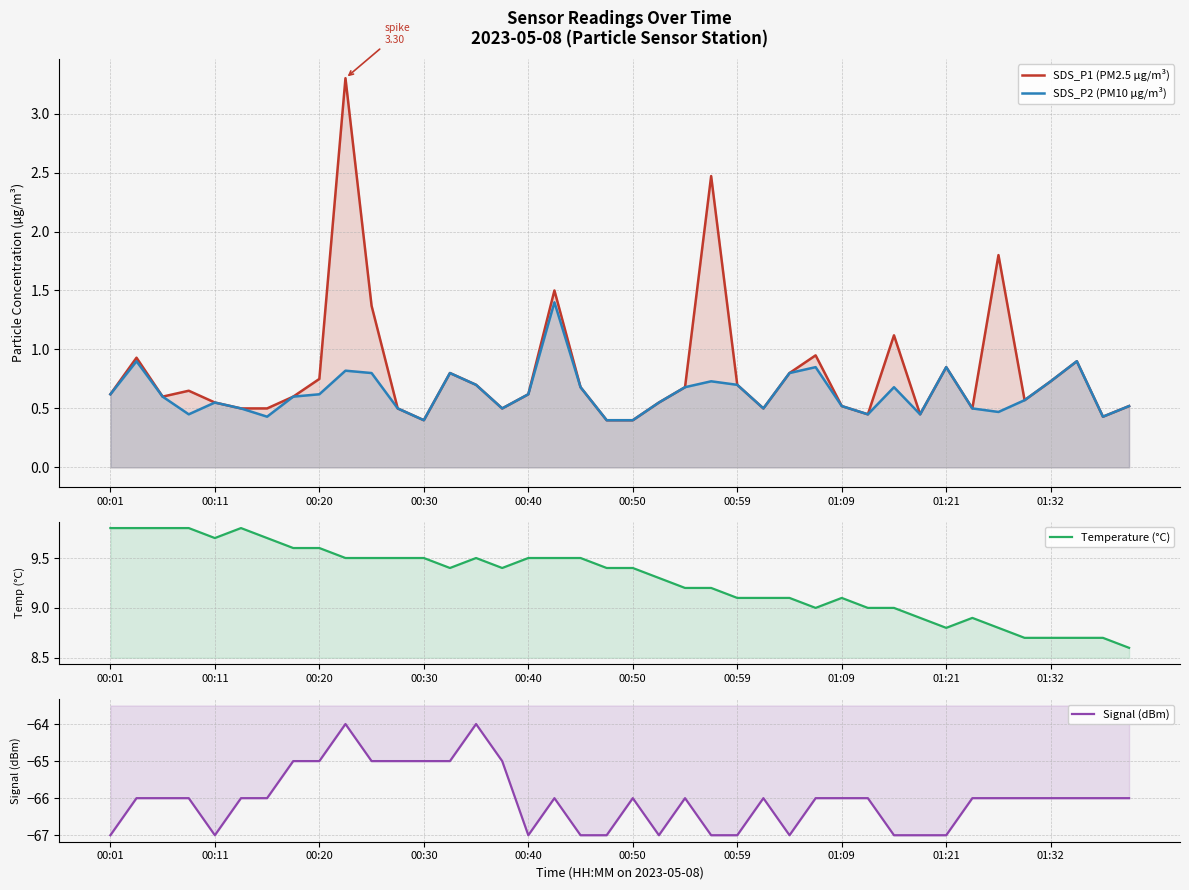

Which series has the largest range (max minus min)?

Signal (dBm)